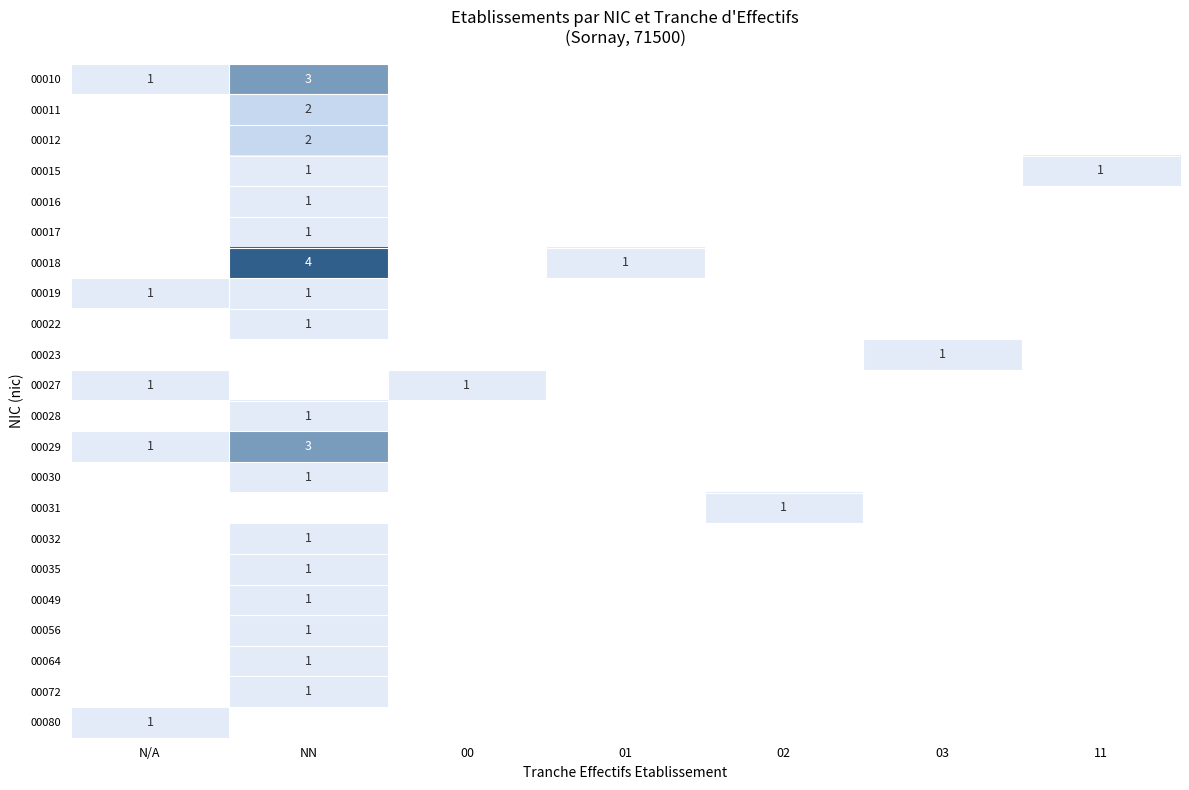

At how many categories does at least one series exceed 0?

7